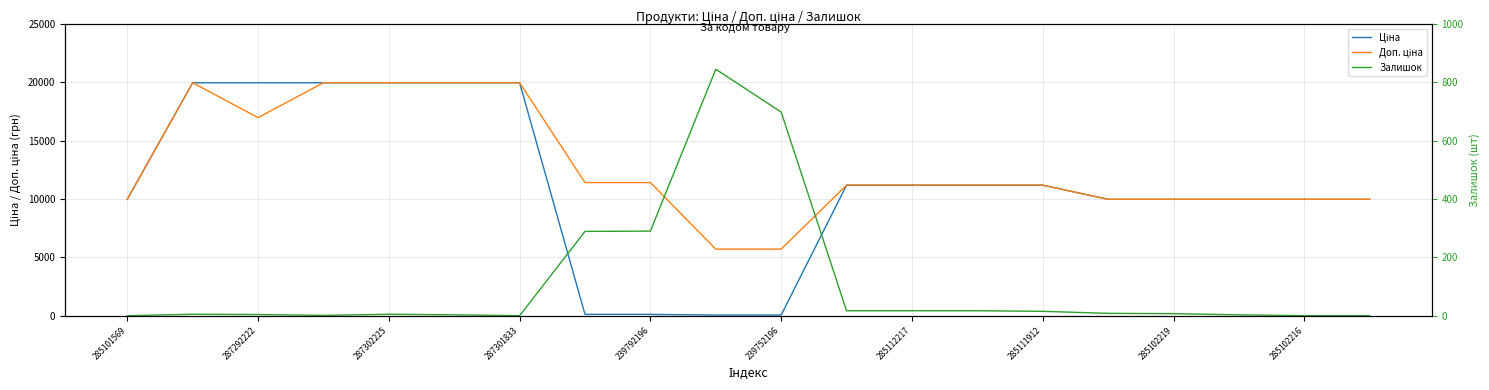

Which series changed the most between 239752196 and 285102216?

Ціна